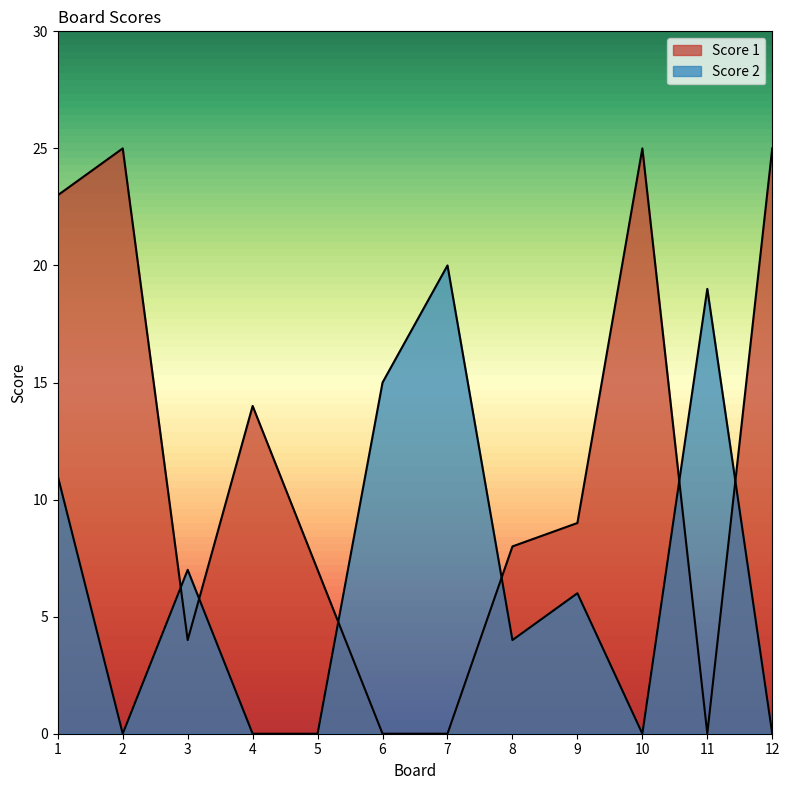

Is the value of Score 1 at 6 greater than the value of Score 2 at 1?

No